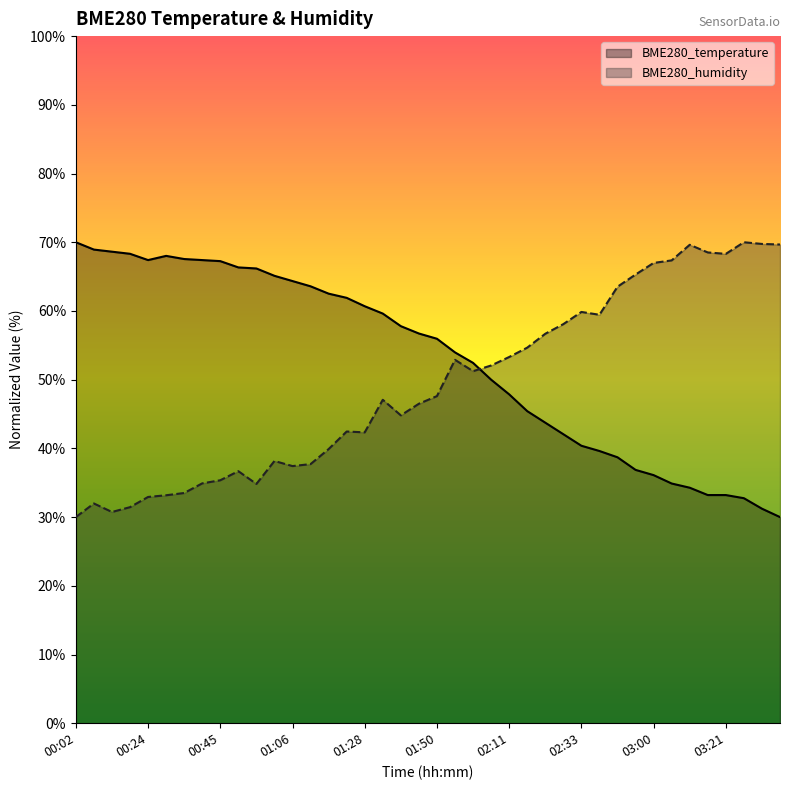

How many data points in BME280_humidity are less than 47?

19